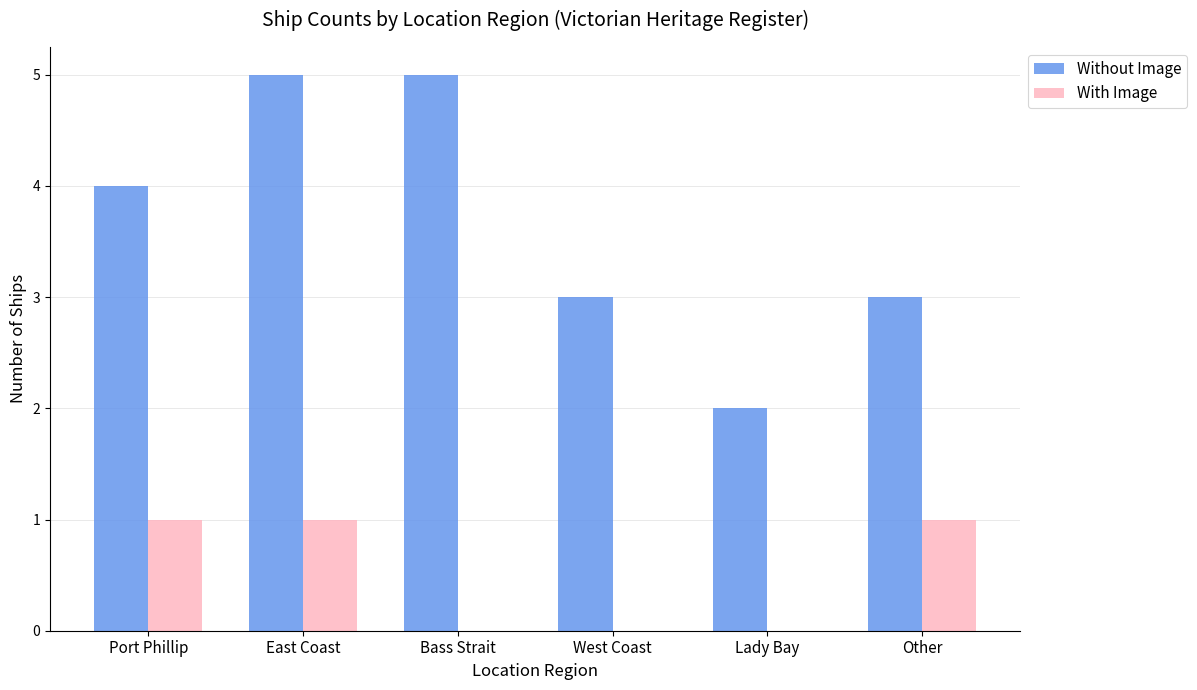

Is the value of With Image at Bass Strait greater than the value of Without Image at Other?

No